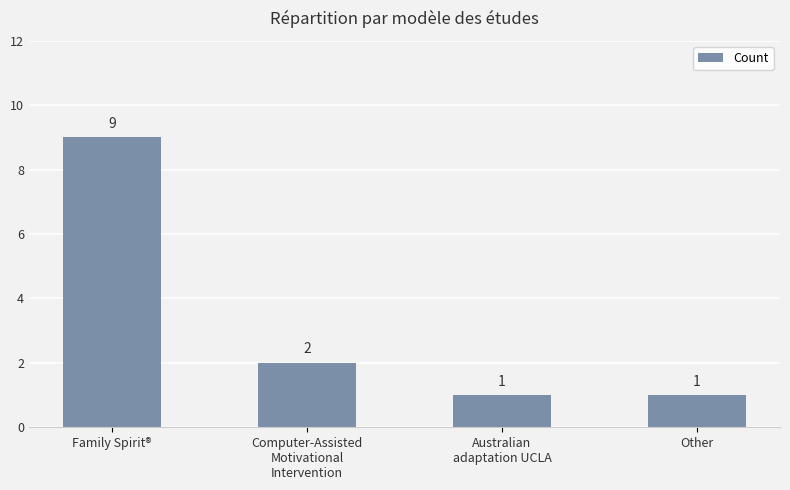

What is the maximum value shown in the chart?

9